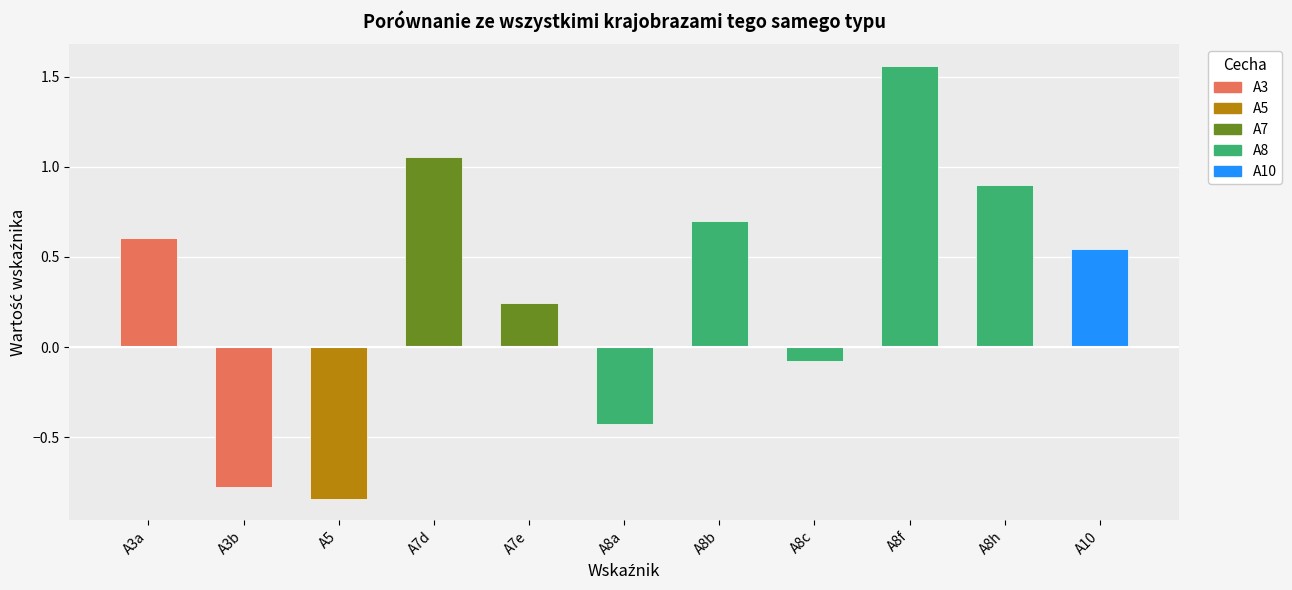

At which category does the chart reach its peak across all series?

A8f